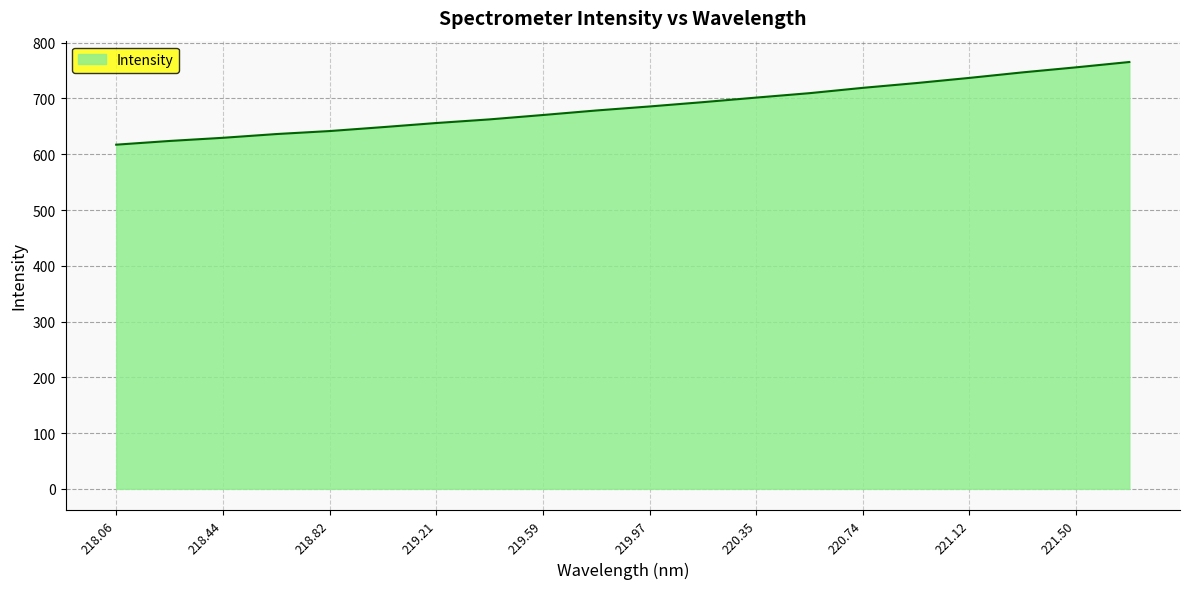

What is the smallest value displayed?

617.2